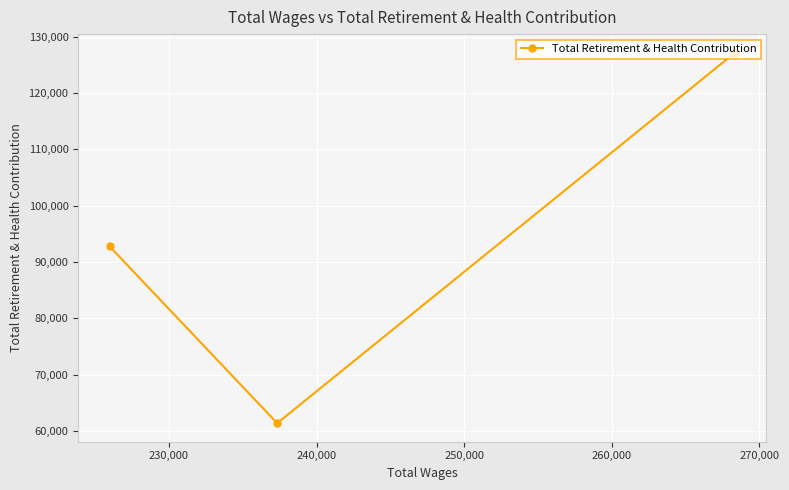

Reading left to right, what are all the values shown in this chart?

92772	61398	127148